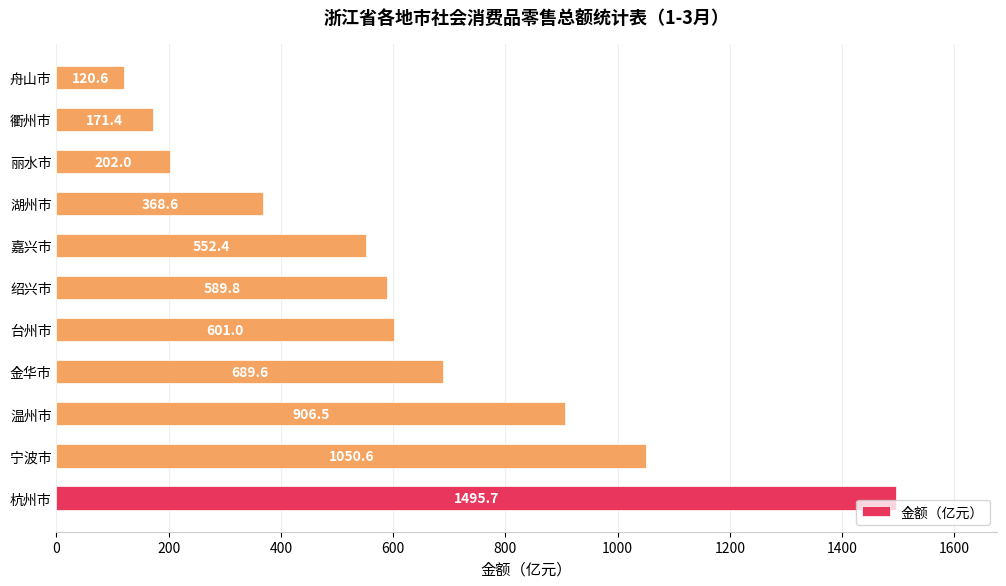

What is the difference between the maximum and minimum values?

1375.1